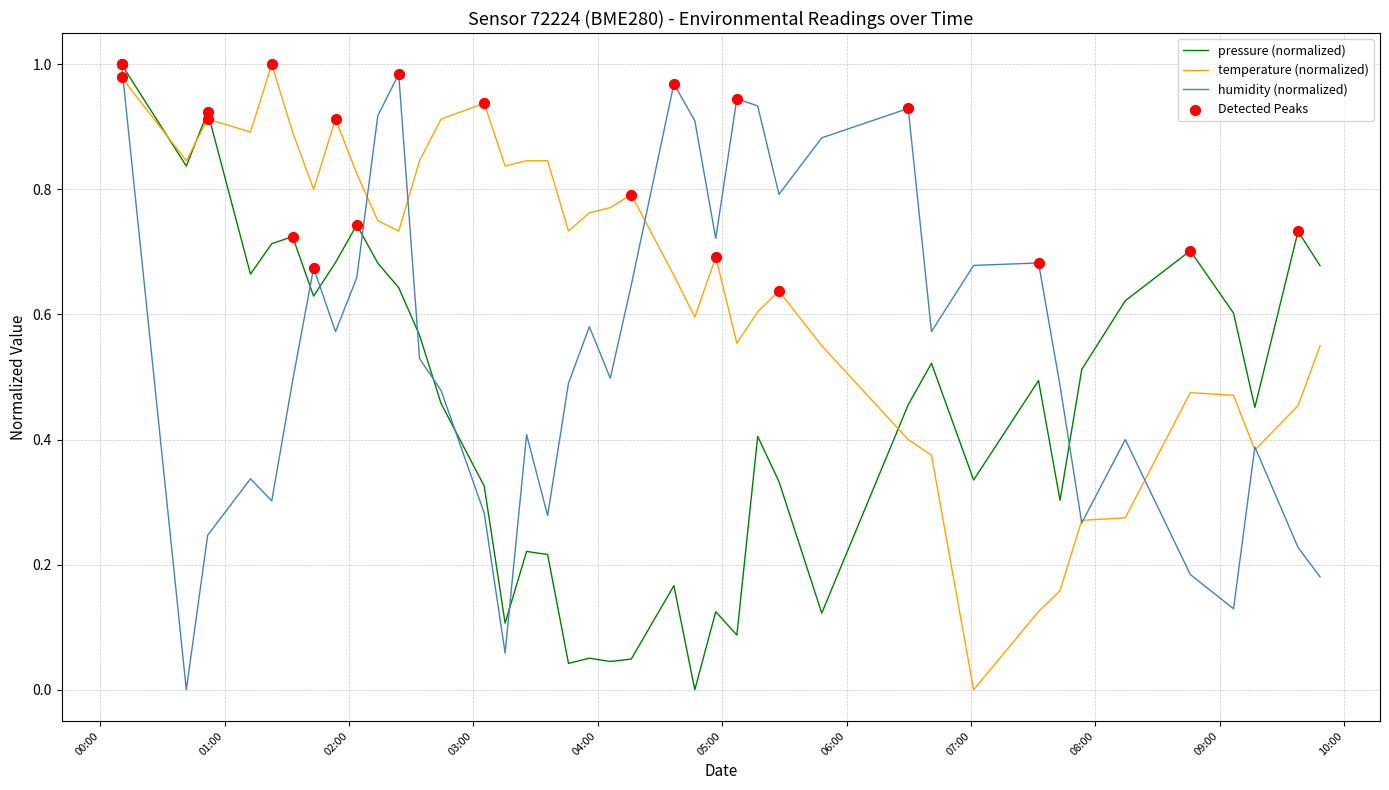

Which series has the largest total across all categories?

temperature (normalized)